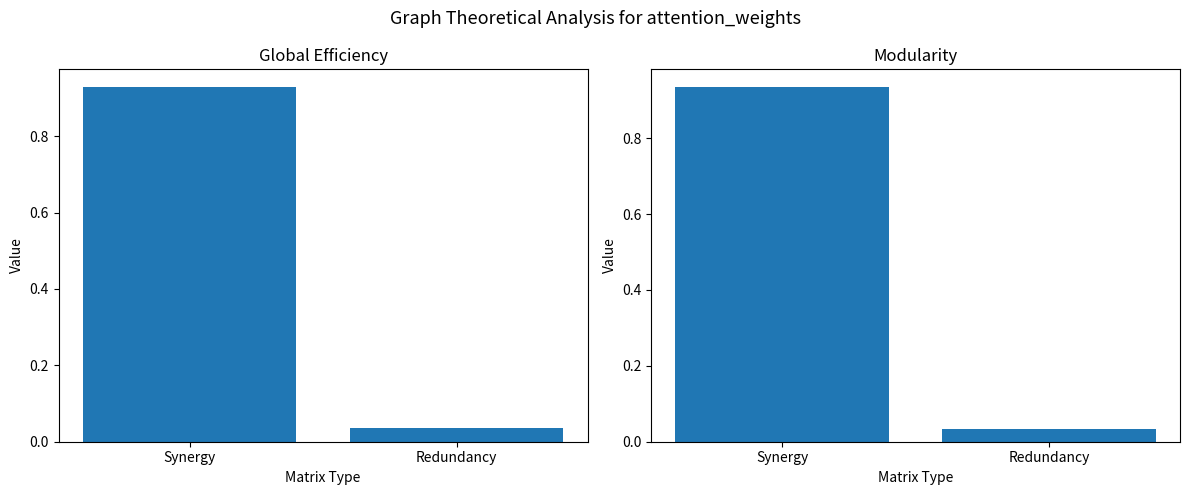

Rank the series at Synergy from highest to lowest value.

Modularity, Global Efficiency